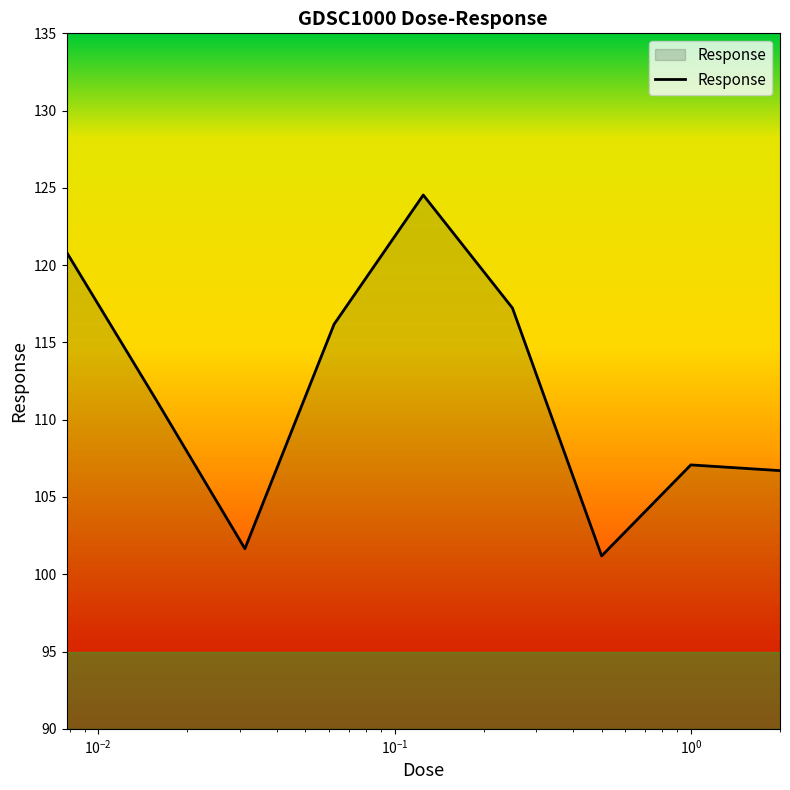

What is the minimum value shown in the chart?

101.2